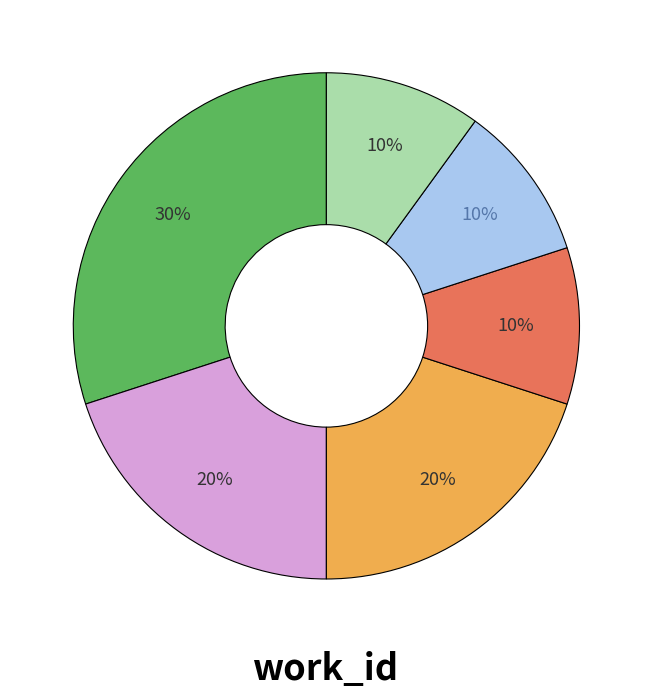

Is there a majority slice in this chart?

No